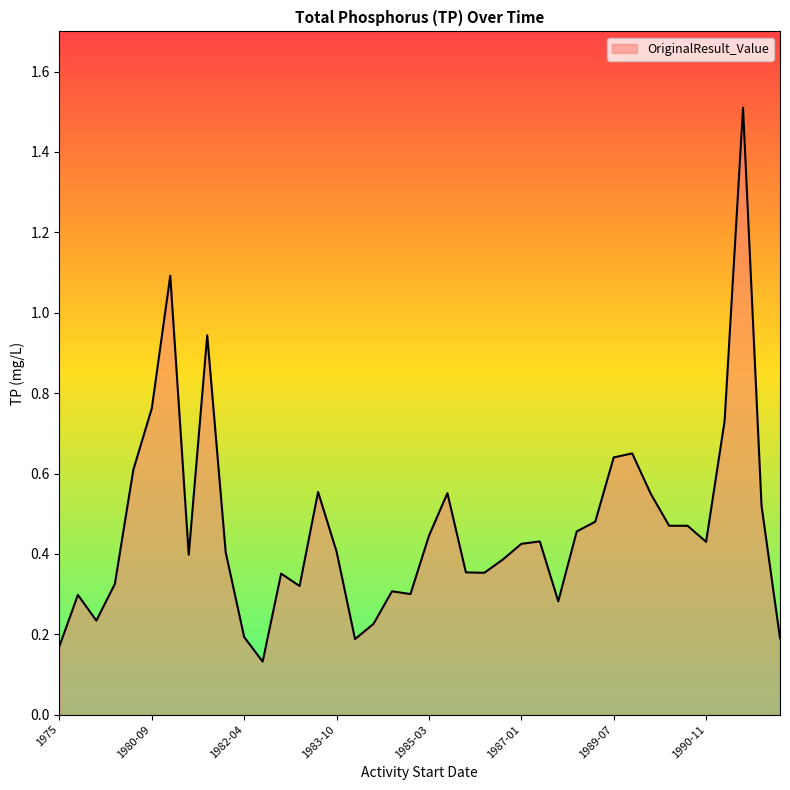

What is the maximum value shown in the chart?

1.5